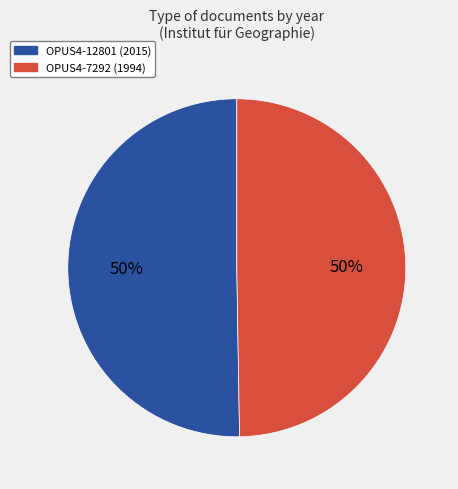

Is it true that OPUS4-12801 (2015) is 43% of the pie?

False